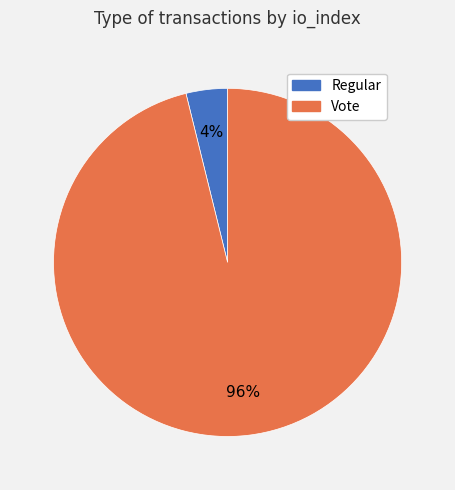

Which slice represents more than half of the pie?

Vote